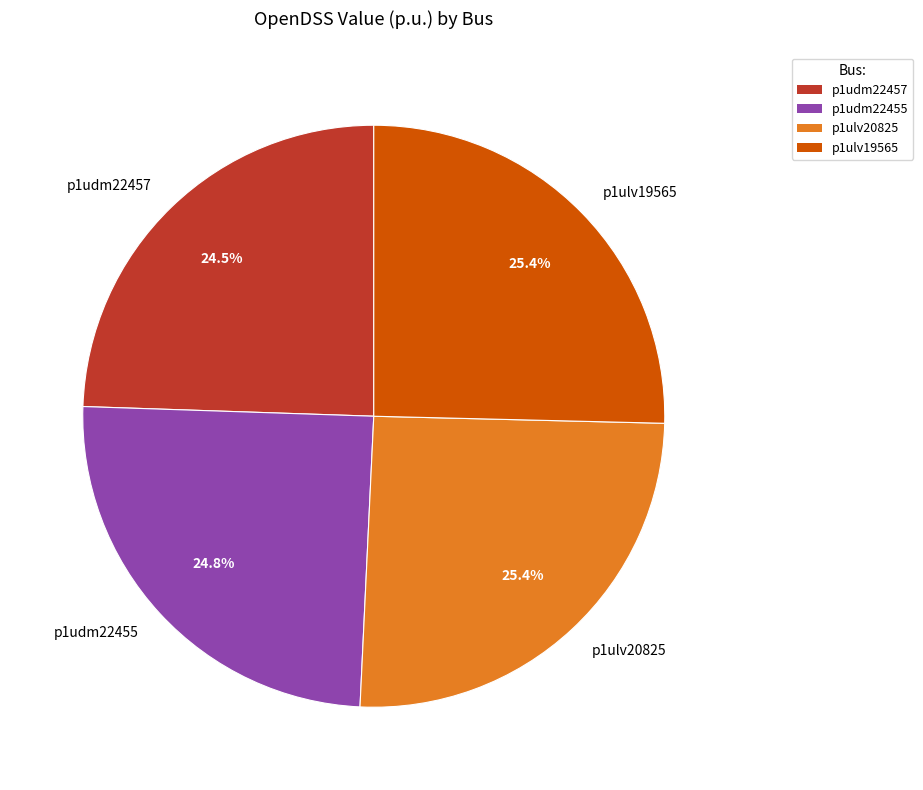

What is the total percentage of p1ulv19565 and p1udm22457?

49.9%